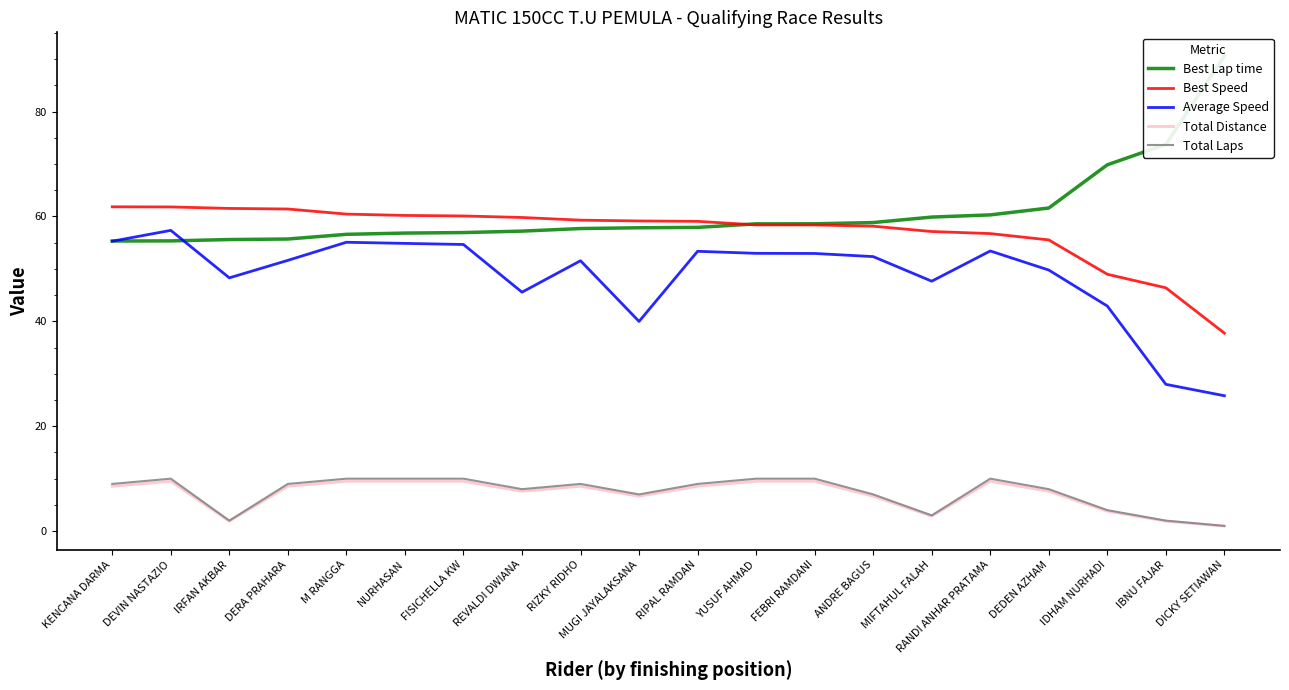

Which category has the highest value in the Best Lap time series?

DICKY SETIAWAN